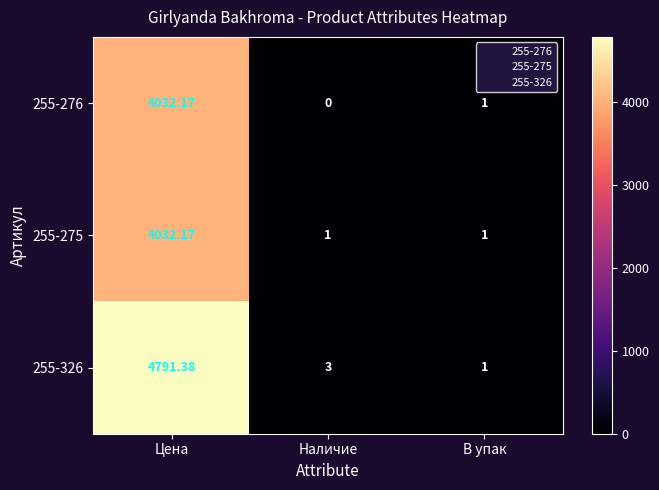

Where is 255-326 nearest to the value 2396?

Наличие